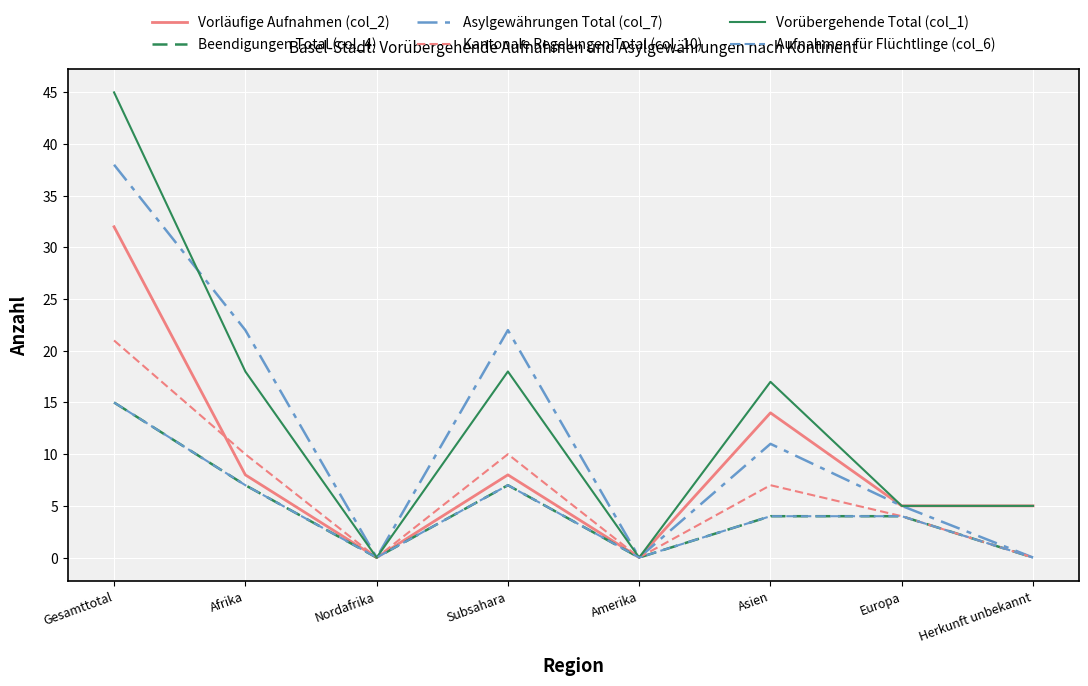

Is it true that Kantonale Regelungen Total (col_10) equals 5 at Europa?

False